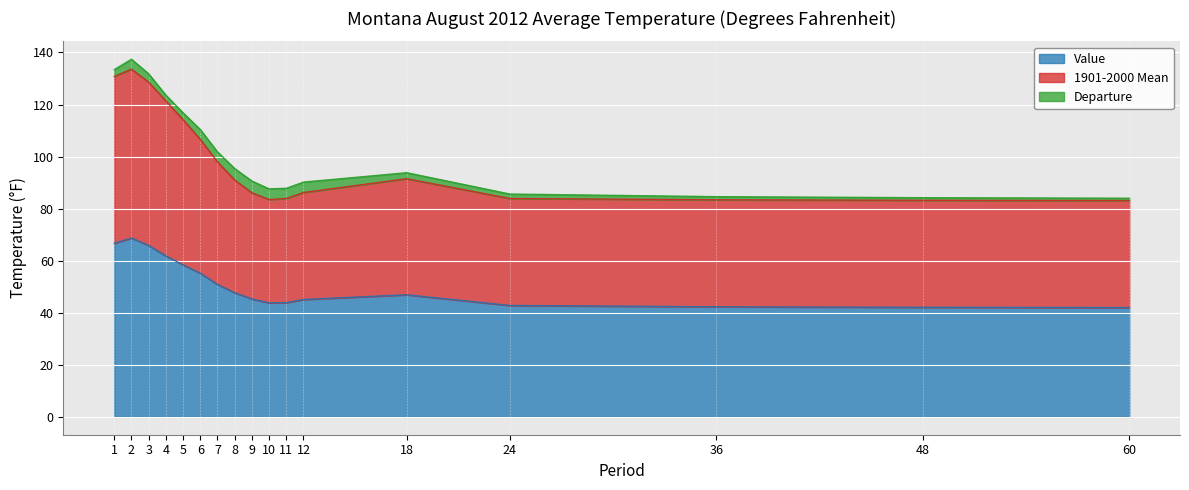

What is the spread (max minus min) of values at 60?

41.1